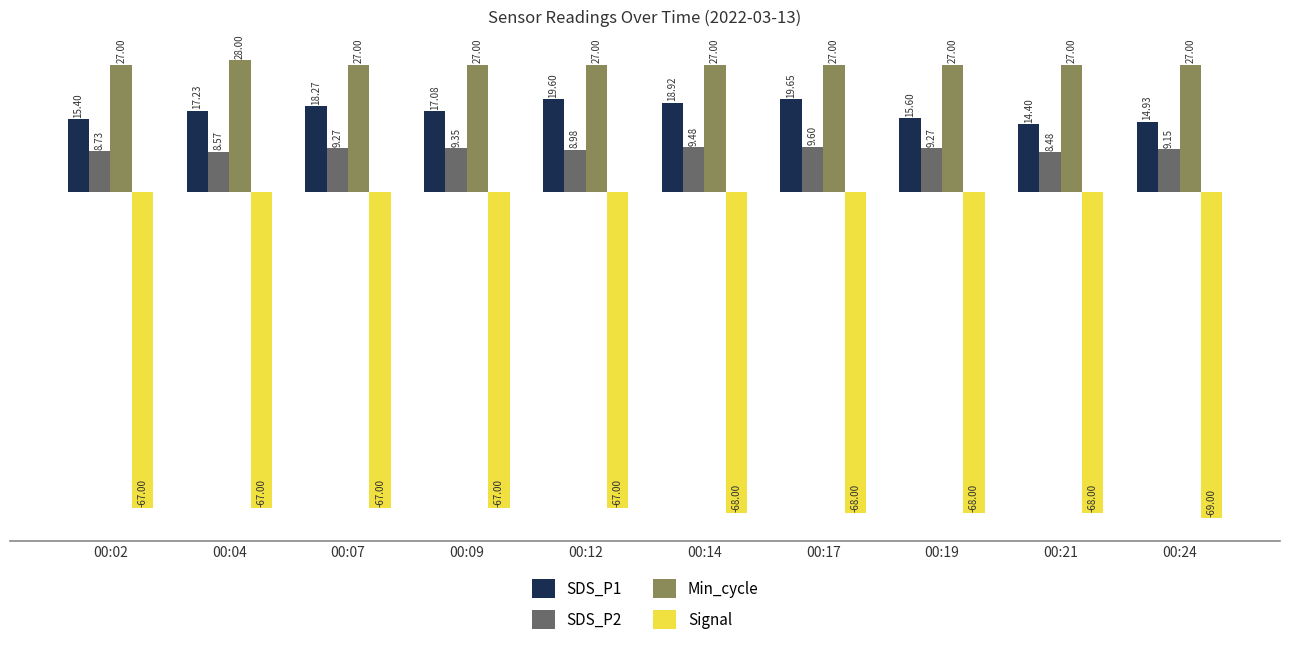

Which series has the largest range (max minus min)?

SDS_P1